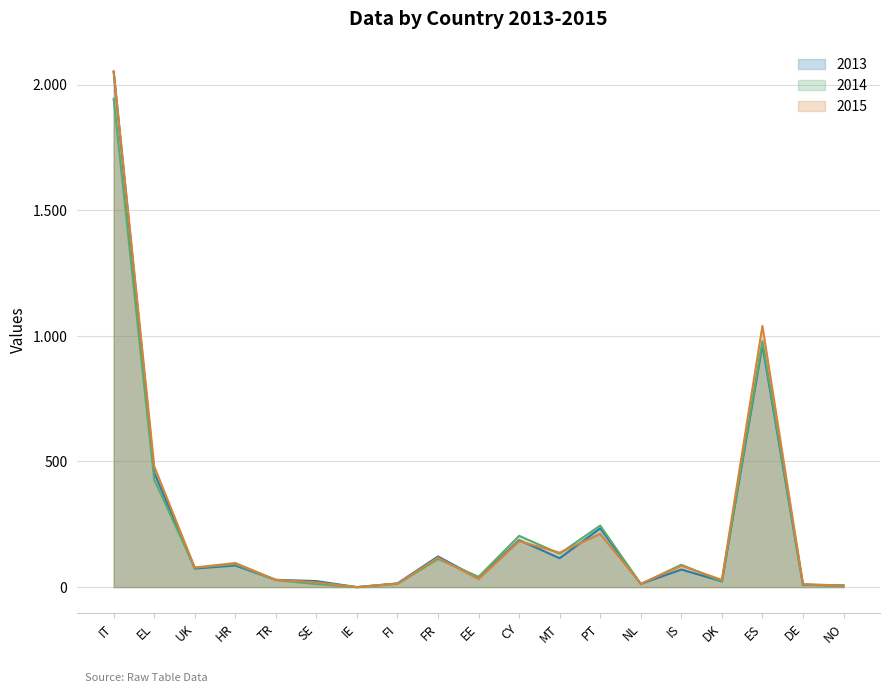

At which label does 2015 first exceed 78?

IT